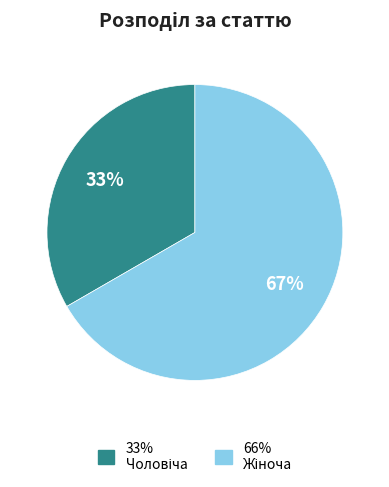

To the nearest percent, what is the average slice percentage?

50%